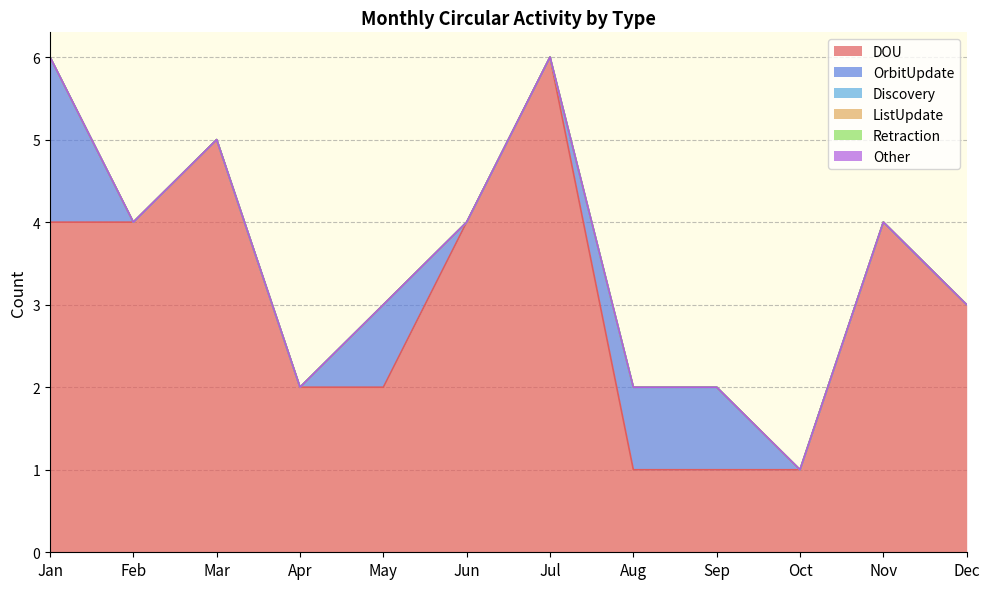

Which category has the lowest value in the DOU series?

Aug